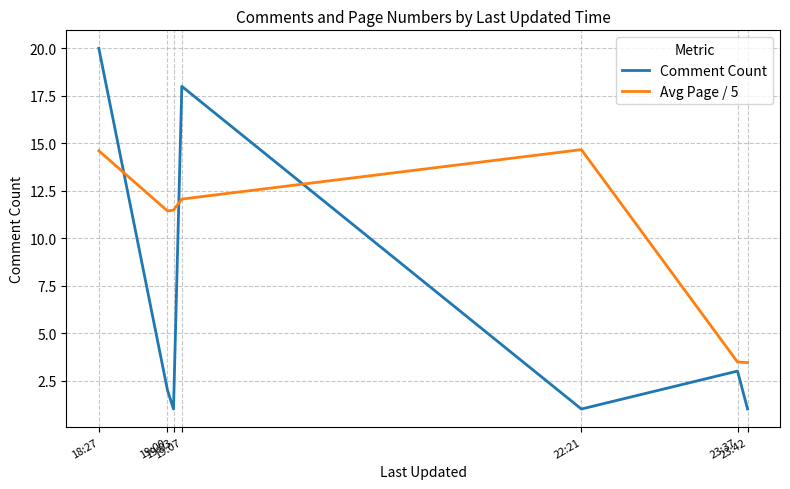

Which series has the largest total across all categories?

Avg Page / 5